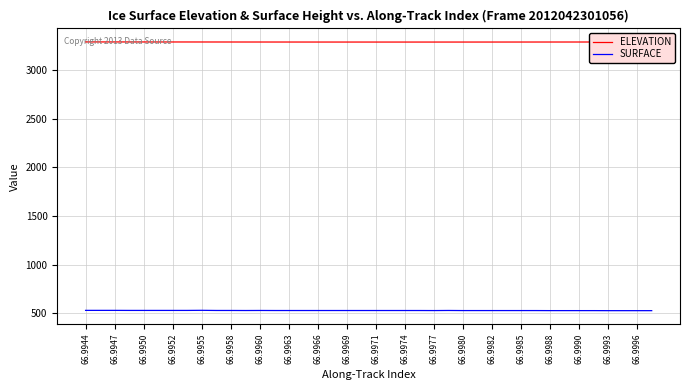

What is the difference between the maximum and second lowest values in the ELEVATION series?

1.3